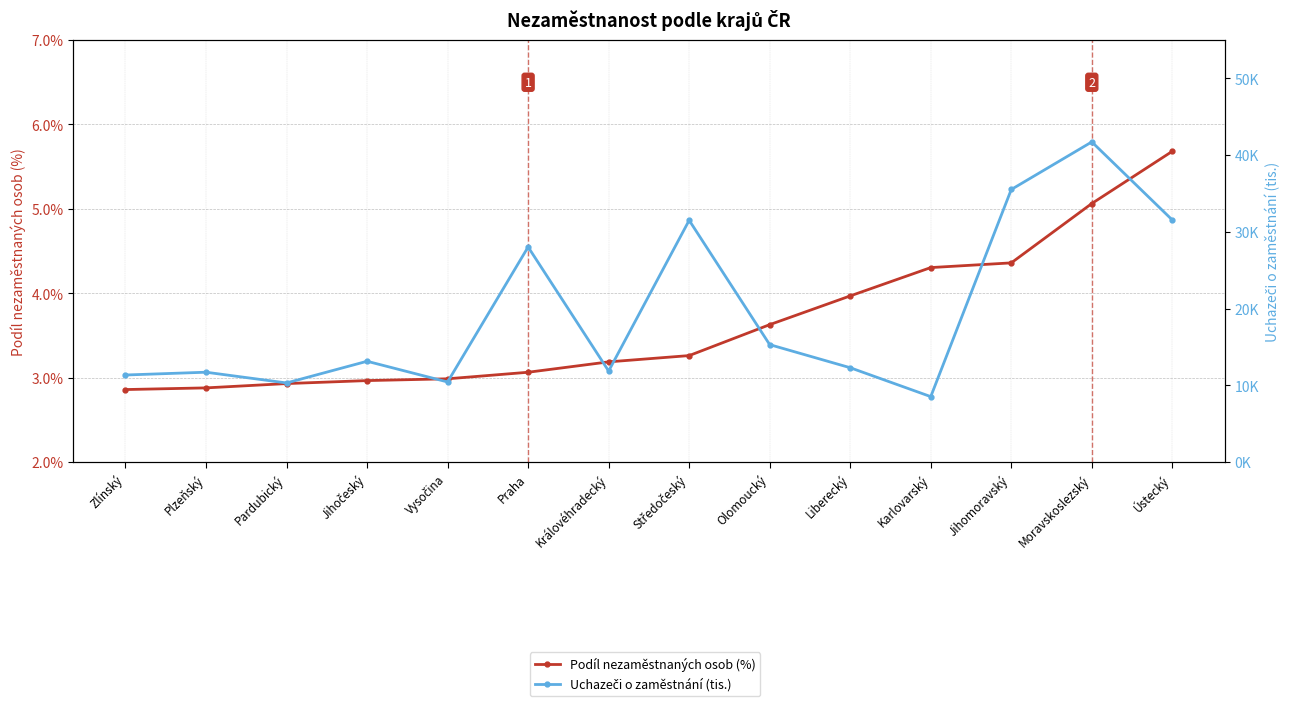

How many series are shown in this chart?

2